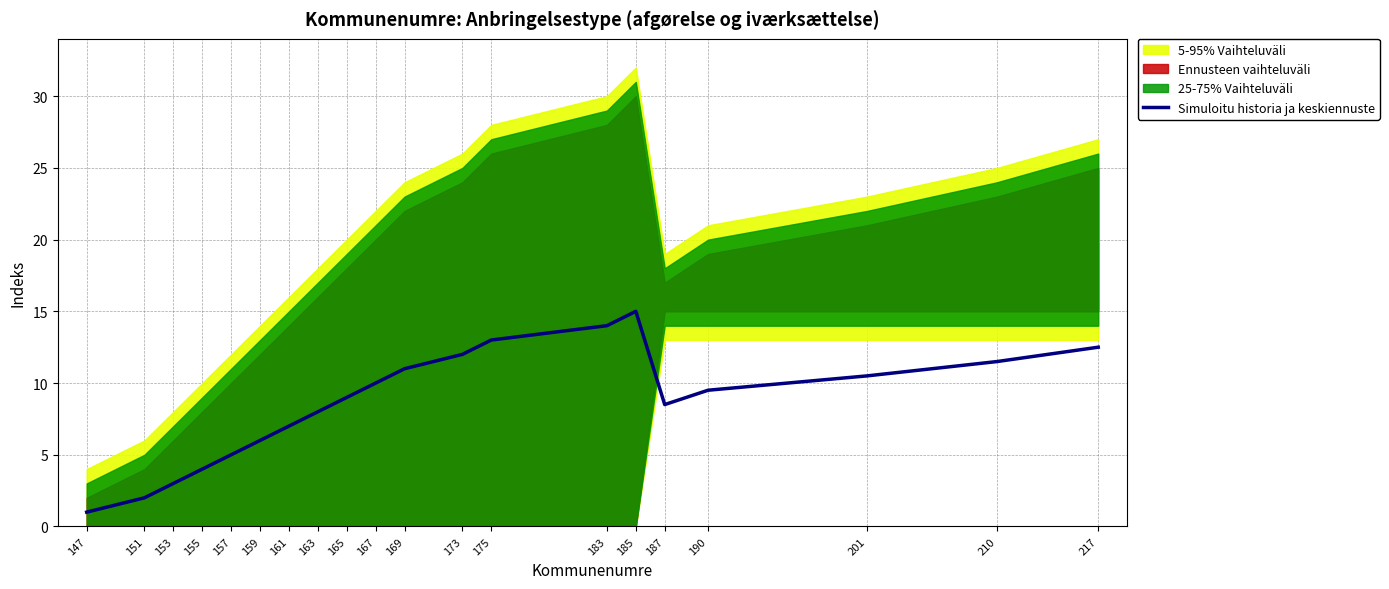

Where is the first local maximum?

185